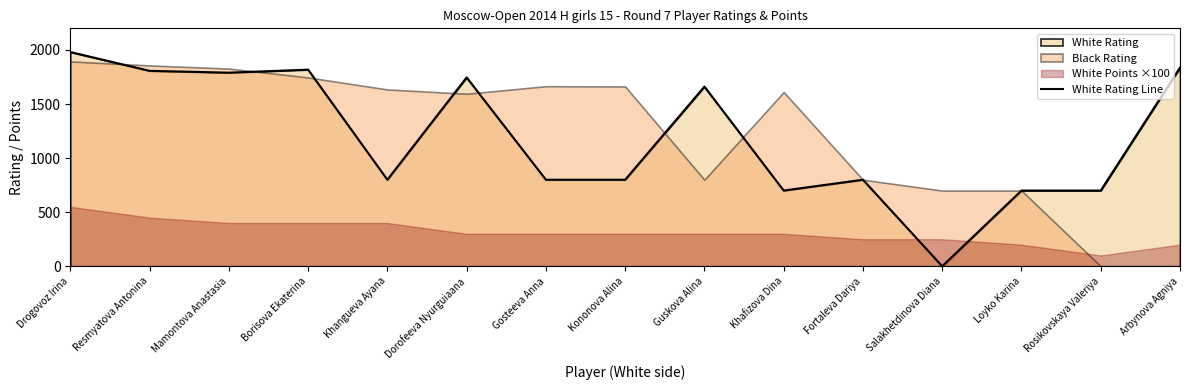

How many interior local peaks (higher than both neighbors) does the data have?

4